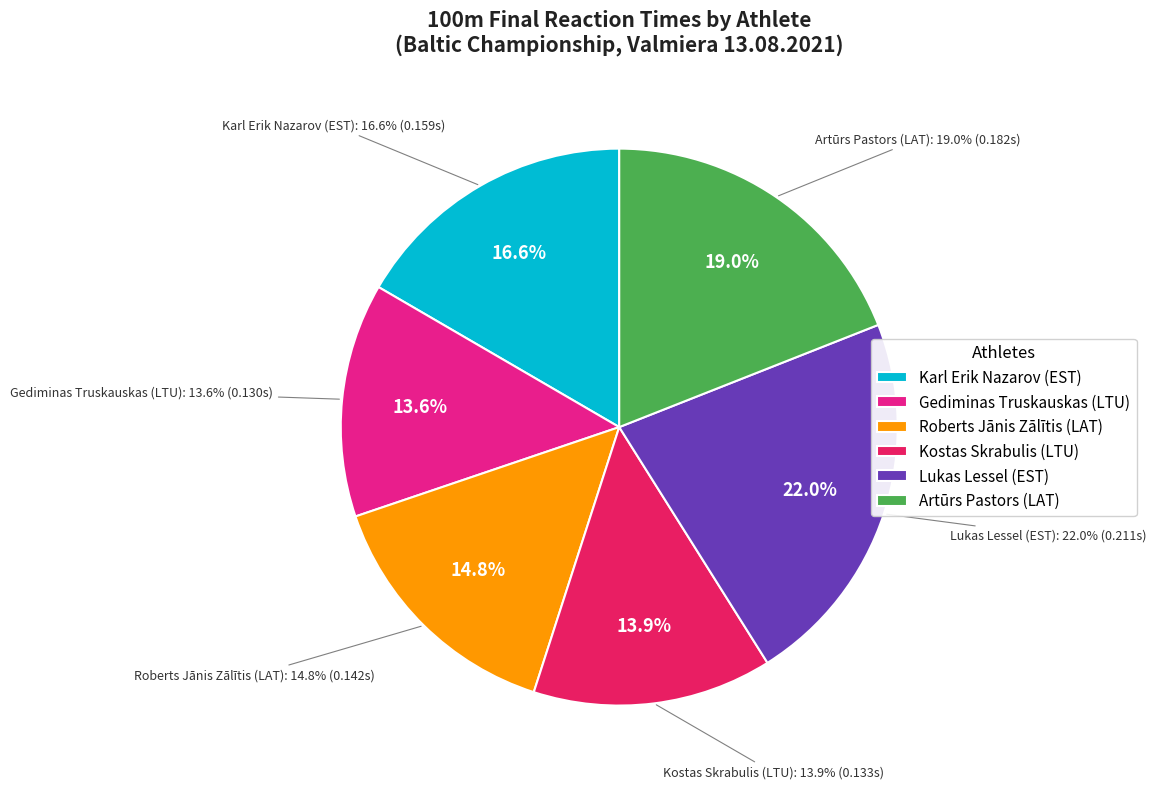

What is the total percentage of Lukas Lessel (EST) and Roberts Jānis Zālītis (LAT)?

36.9%